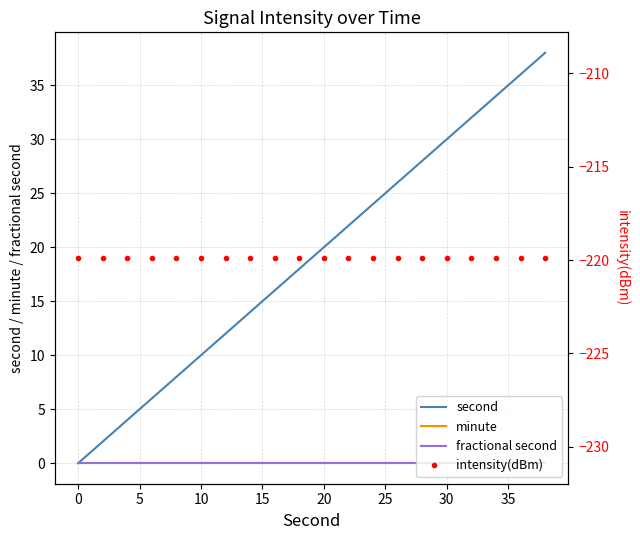

True or false: second has more than 1 points higher than both neighbors.

False